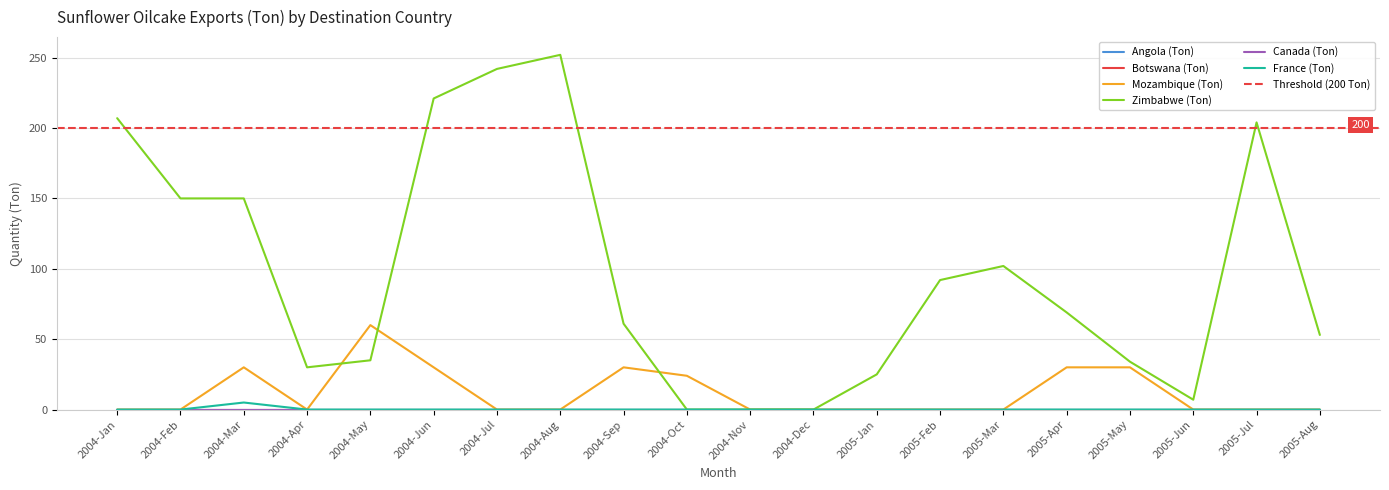

What is the maximum value shown in the chart?

252